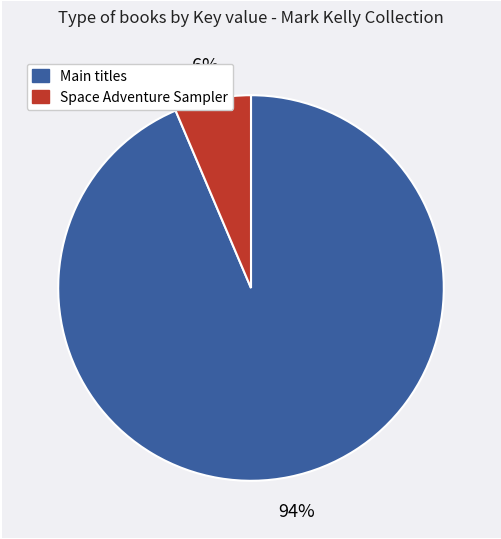

To the nearest percent, what is the average slice percentage?

50%